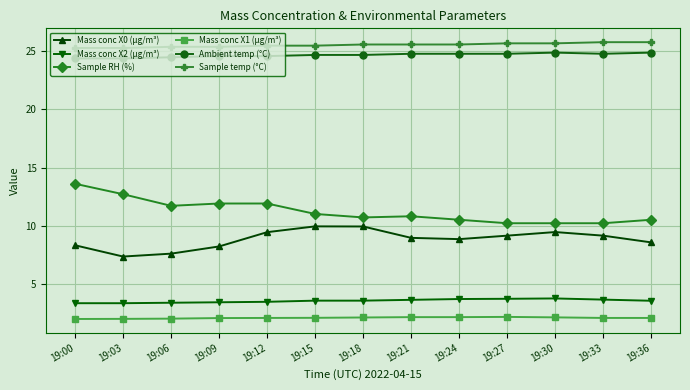

Is it true that Sample temp (°C) equals 25.6 at 19:24?

True